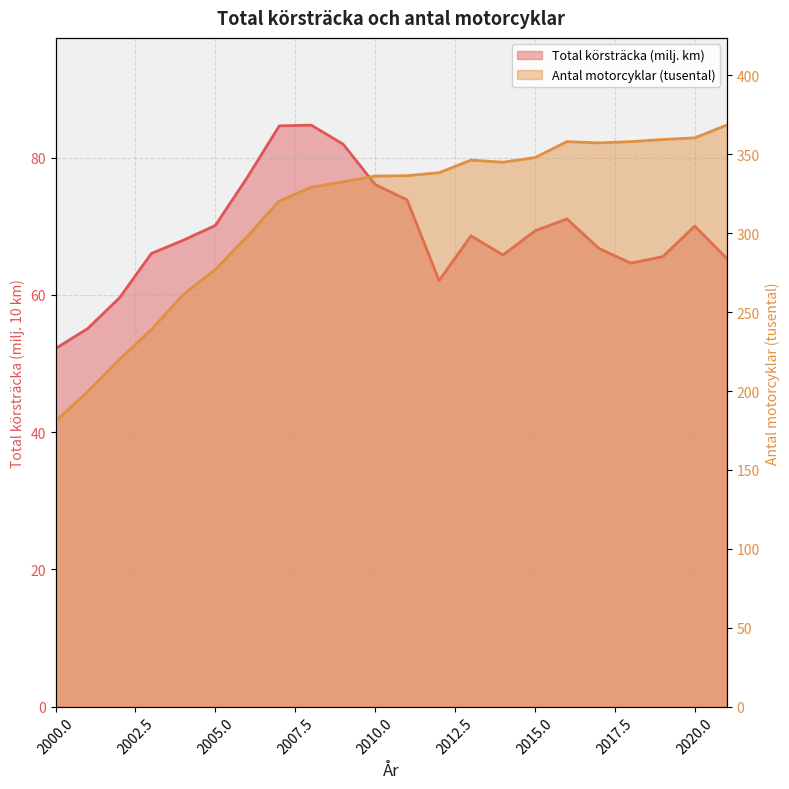

What is the sum of the Total körsträcka values at 2008 and 2010?

160.8